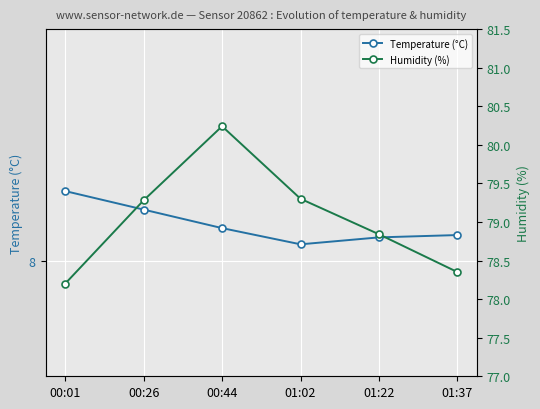

Reading right to left, what are all the values shown in this chart?

Temperature (°C): 8.1	8.1	8.1	8.1	8.2	8.3
Humidity (%): 78.3	78.8	79.3	80.2	79.3	78.2